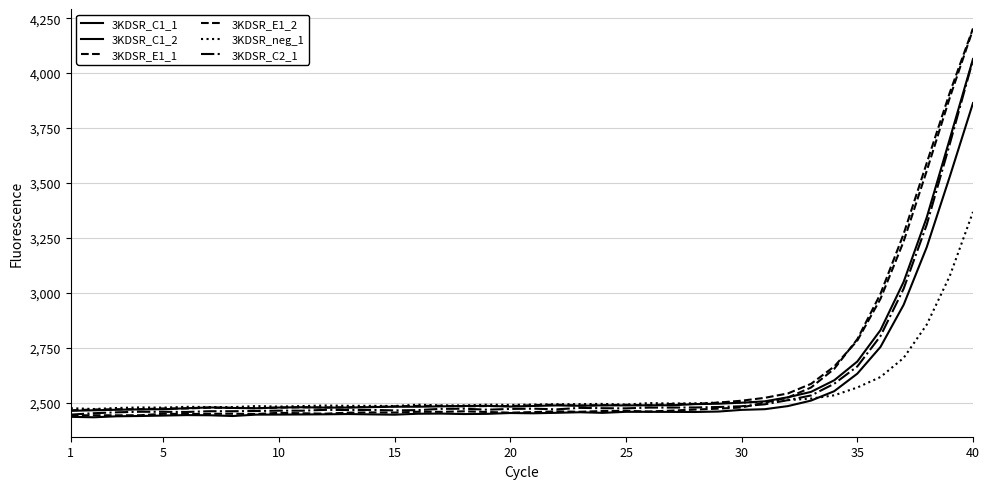

Does the chart have visible grid lines?

Yes